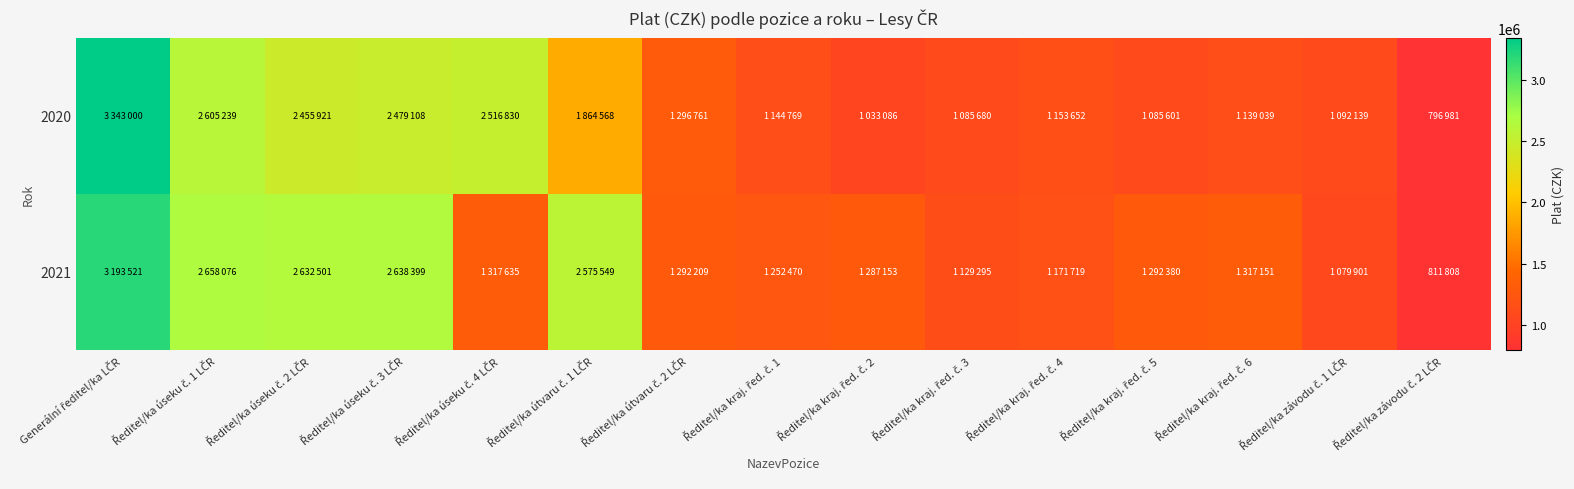

Which has a higher value, Ředitel/ka úseku č. 4 LČR or Ředitel/ka úseku č. 3 LČR?

Ředitel/ka úseku č. 4 LČR